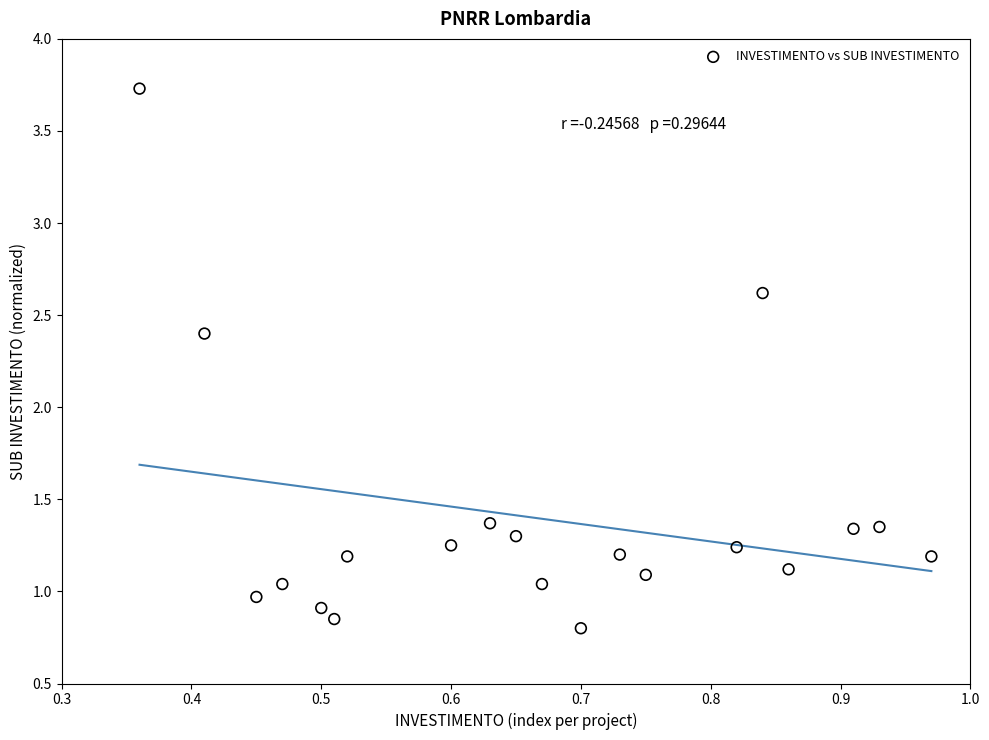

What Y value in the scatter plot is closest to 2?

2.4